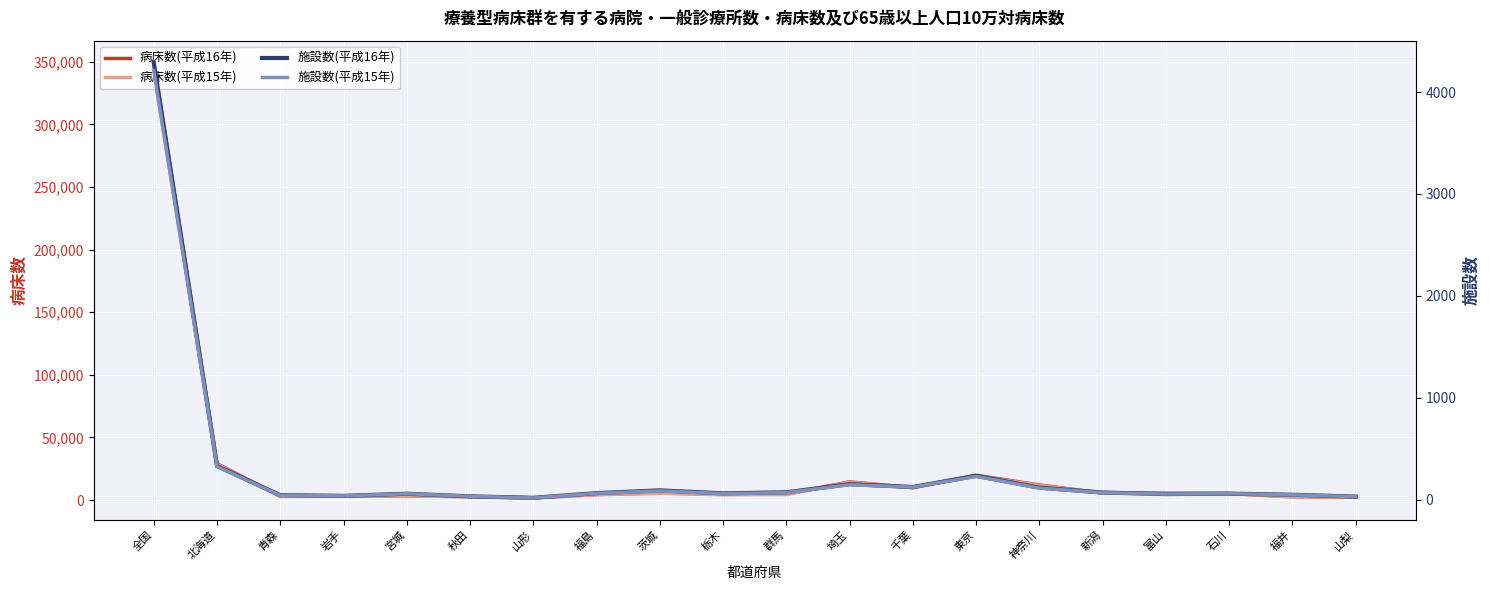

True or false: 病床数(平成15年) has more than 1 interior local peaks.

True